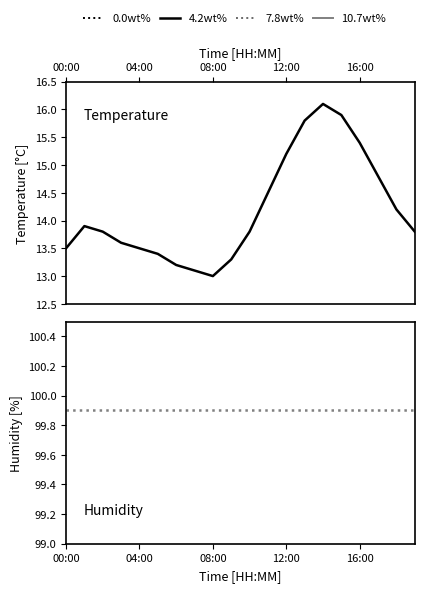

What is the label of the 17th point from the left?

16:00